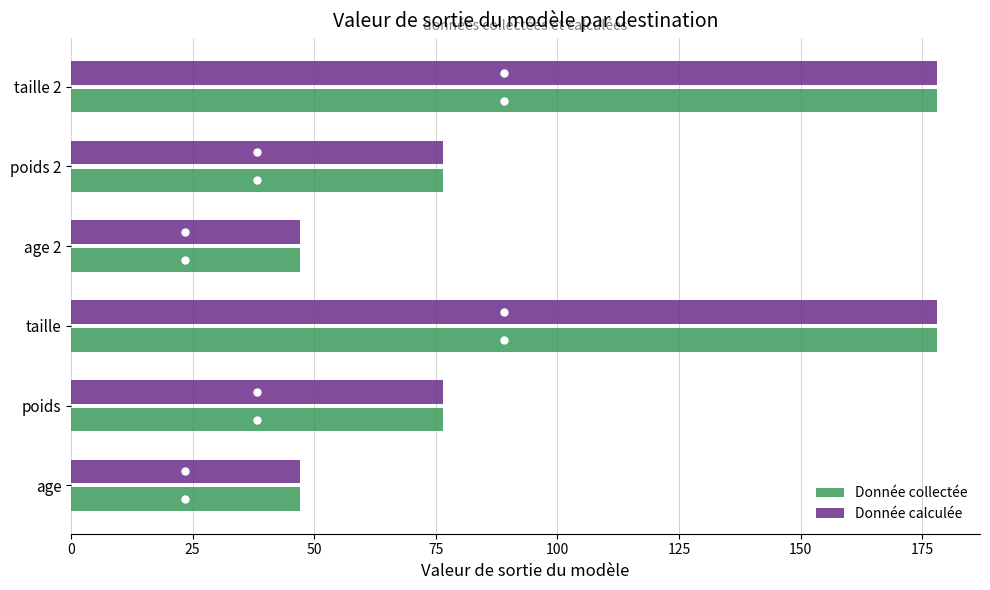

What is the average value of the Donnée collectée series?

100.5